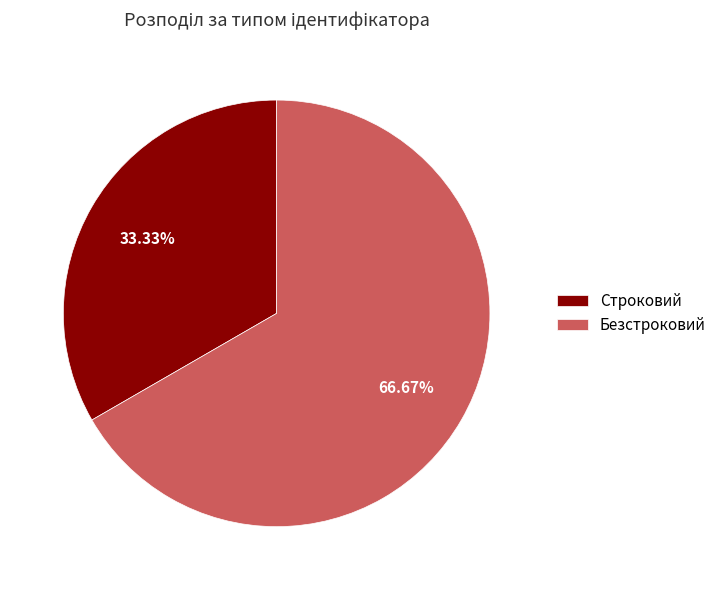

To the nearest percent, what is the difference between the largest and smallest slice percentages?

33%